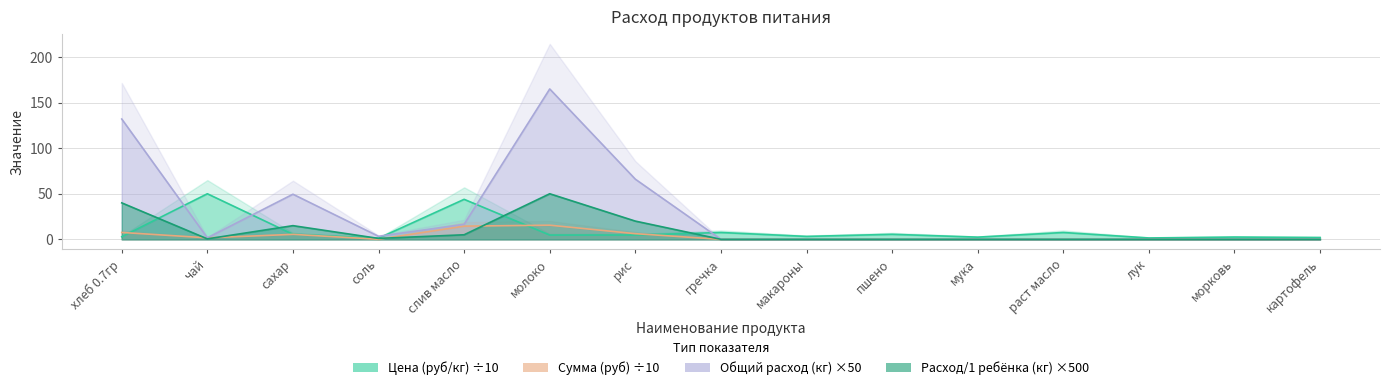

Is it true that Сумма (руб) equals 0.0 at пшено?

True